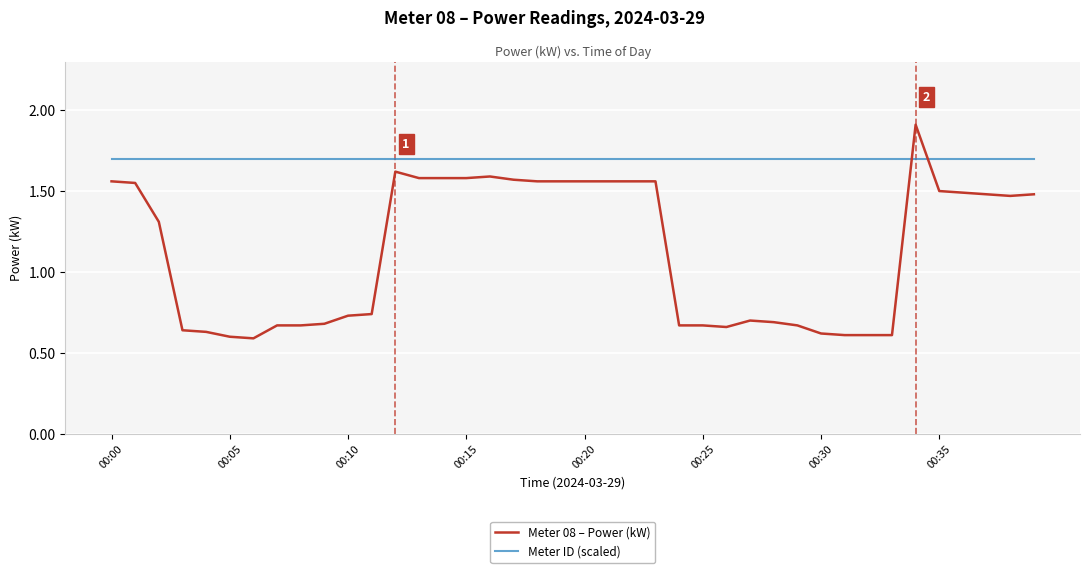

What is the difference between the maximum and minimum values in the Meter 08 – Power (kW) series?

1.3